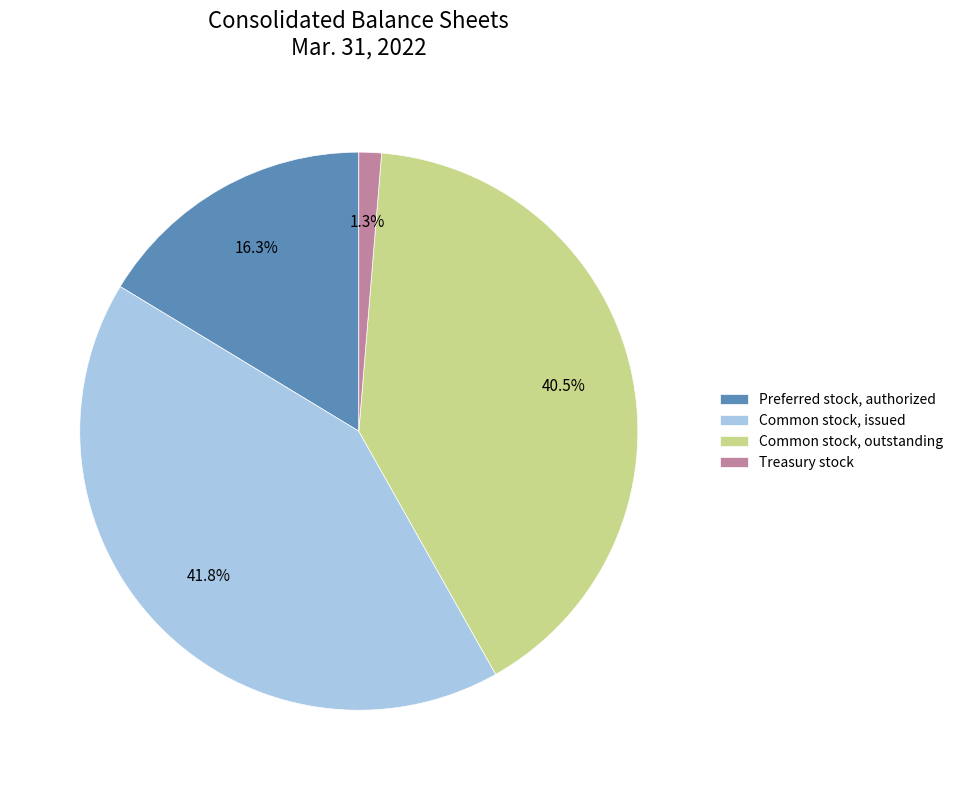

To the nearest percent, what is the difference between the Treasury stock and Common stock, outstanding slice percentages?

39%